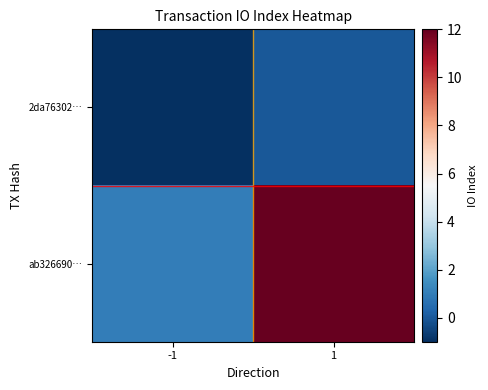

Which series has the widest spread of values?

ab326690…